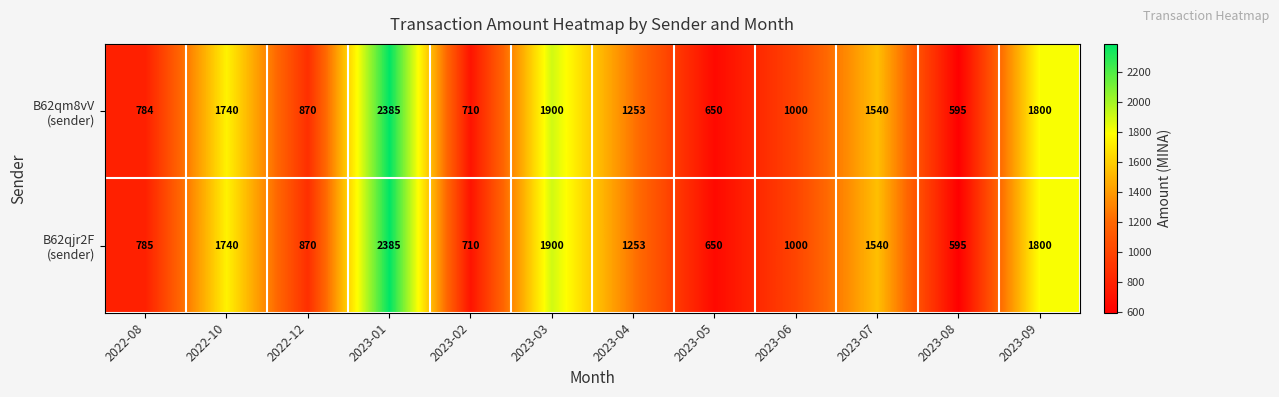

What is the greatest value displayed?

2385